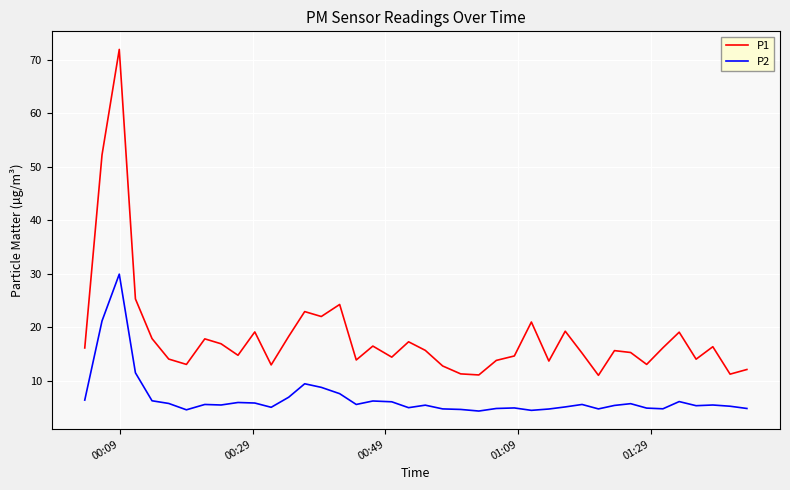

What is the difference between the maximum and minimum values in the P2 series?

25.6